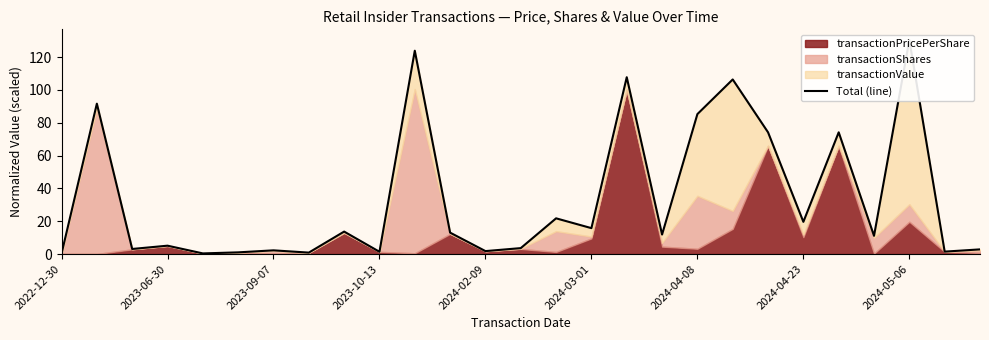

The chart shows a value of 3.8 at 2023-09-07. True or false?

False